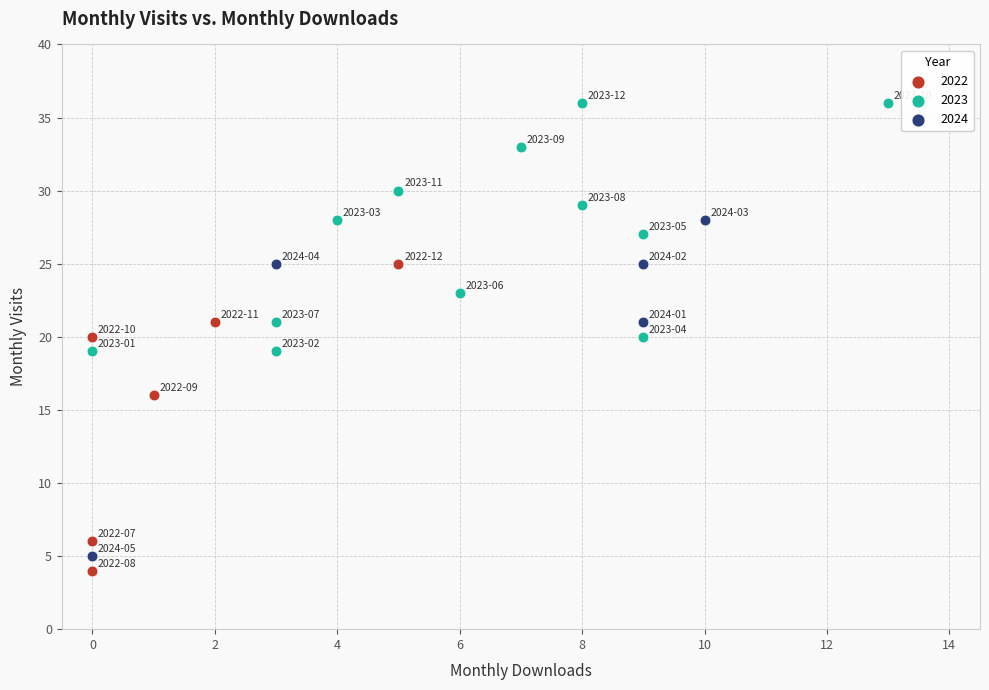

Which series reaches the maximum Y coordinate?

2023